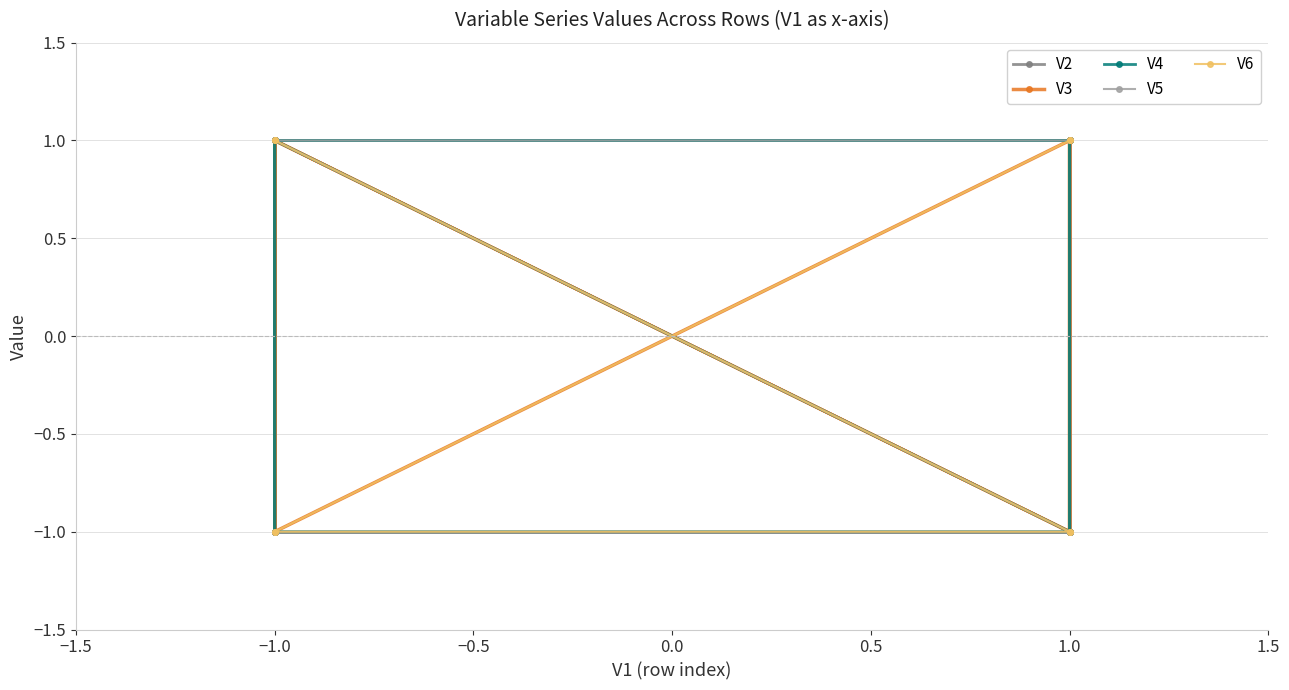

What is the label of the 8th point from the right?

1.0